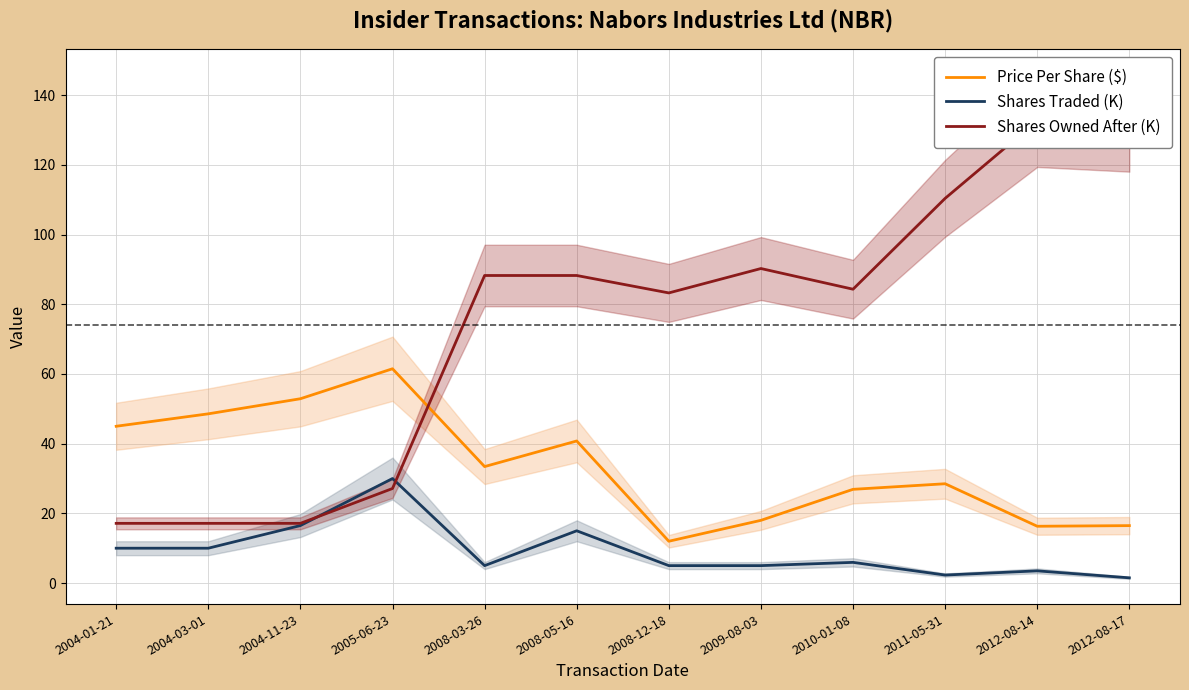

What is the sum of the Shares Owned After (K) values at 2012-08-14 and 2008-03-26?

221.0